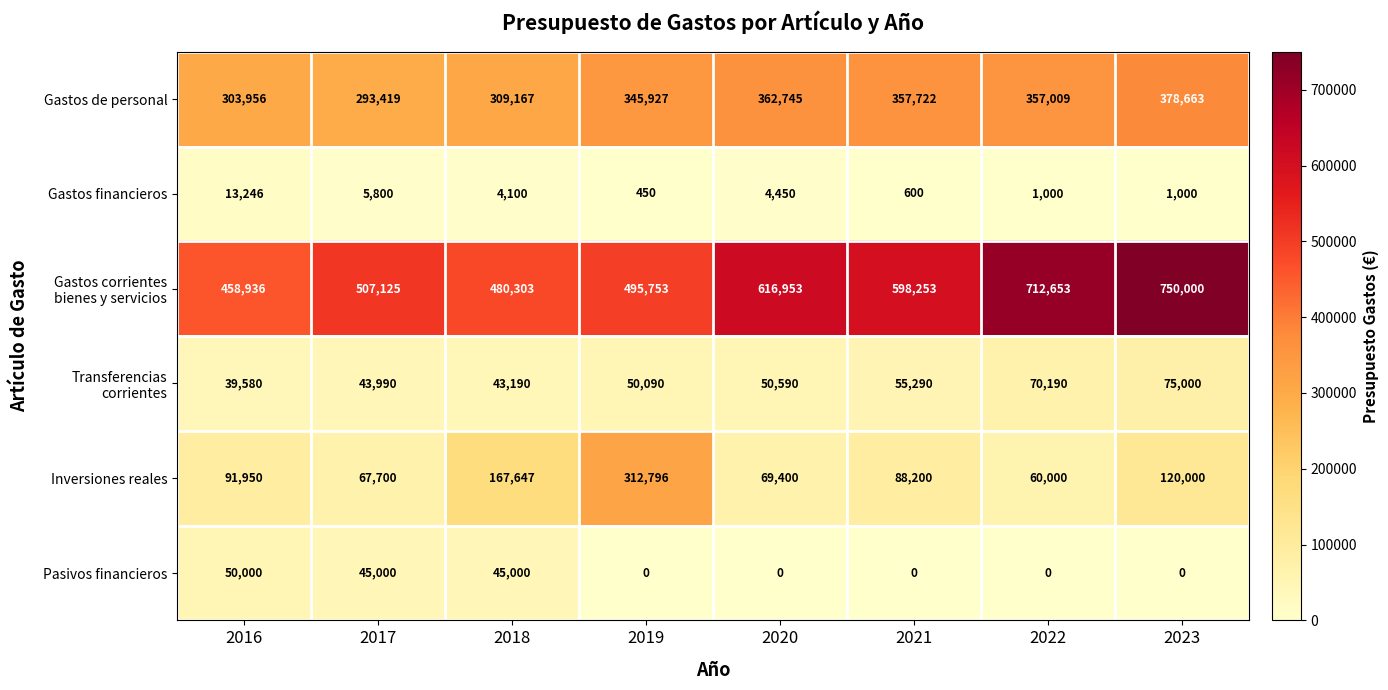

Rank the categories by Gastos de personal value from highest to lowest.

2023, 2020, 2021, 2022, 2019, 2018, 2016, 2017